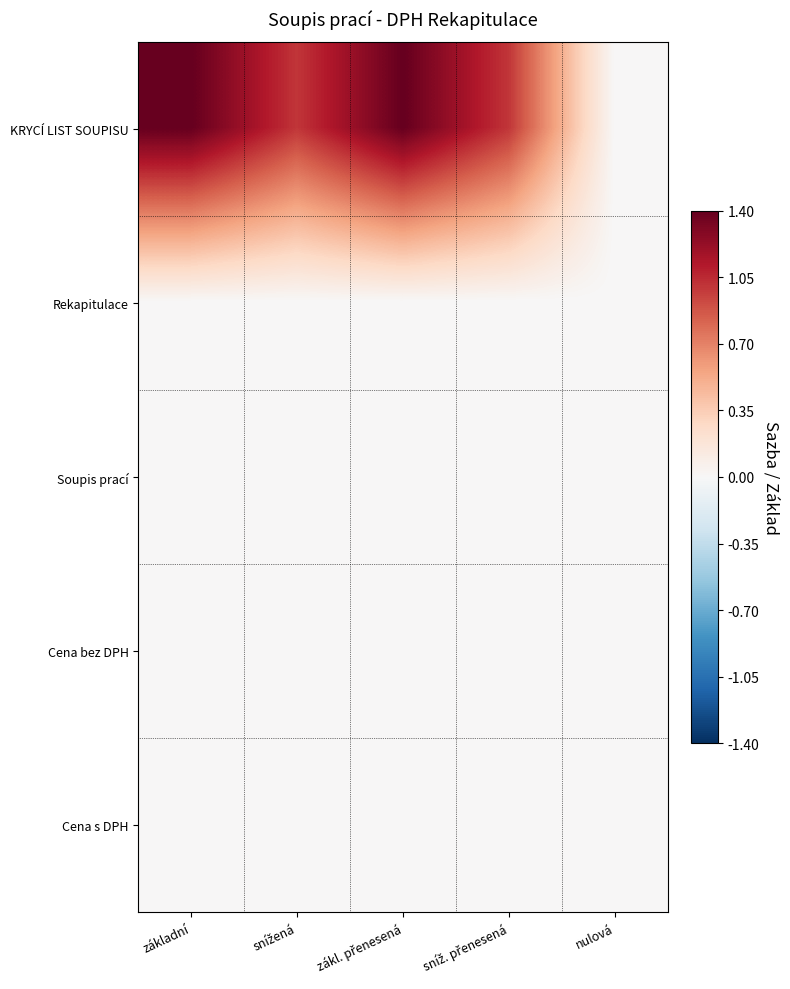

What is the difference between the highest and lowest values at snížená?

1.0